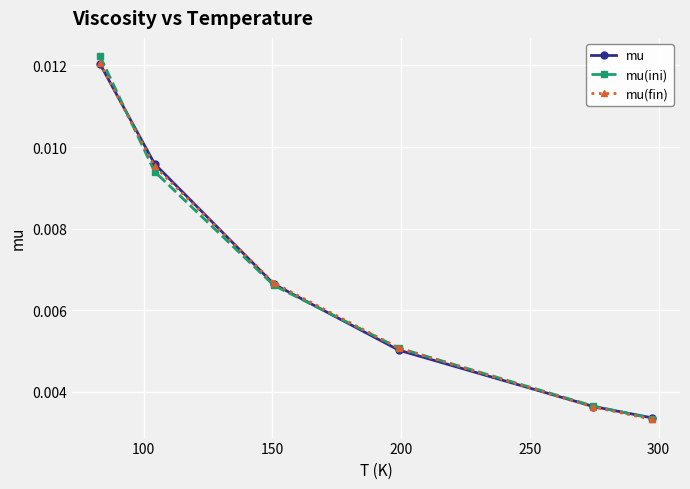

Count the mu(fin) values in the range 0 to 1.

6